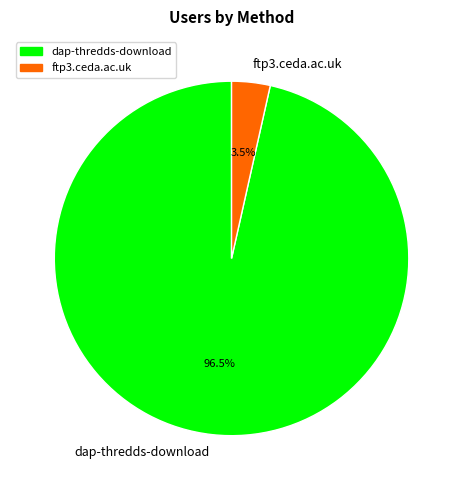

Rank the categories by value from lowest to highest.

ftp3.ceda.ac.uk, dap-thredds-download